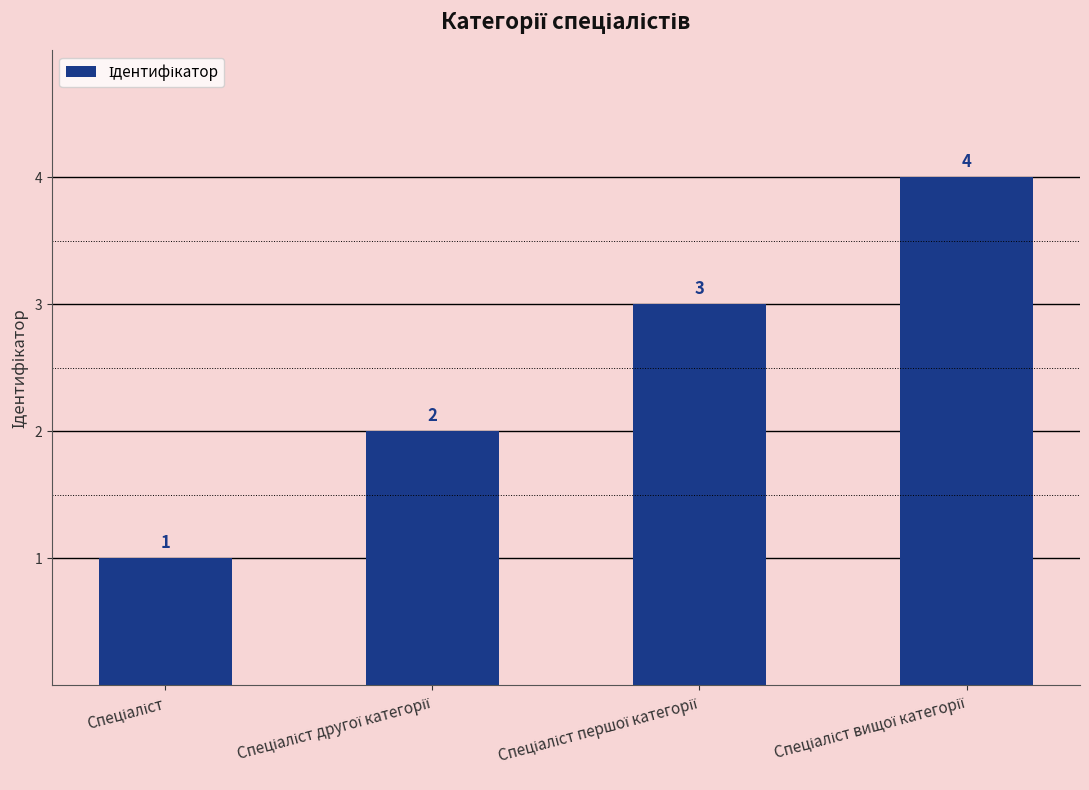

Count the number of data series in this chart.

1